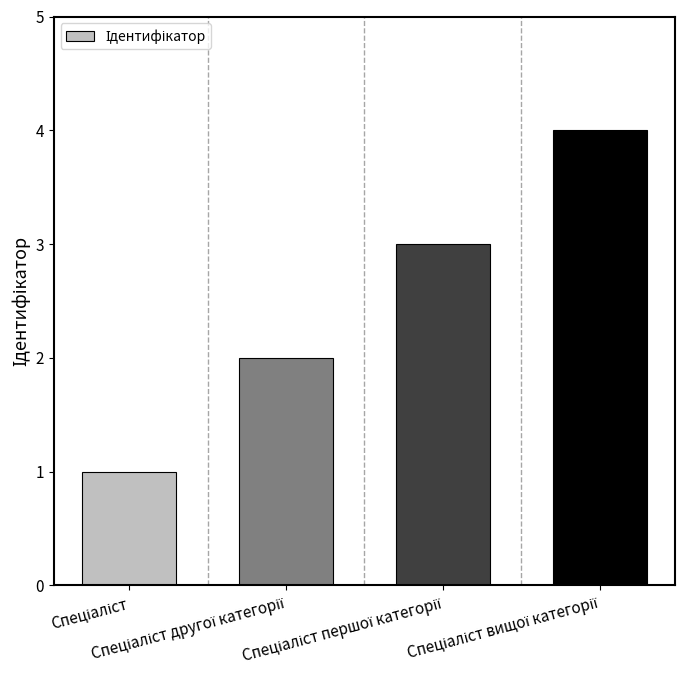

What is the maximum value shown in the chart?

4